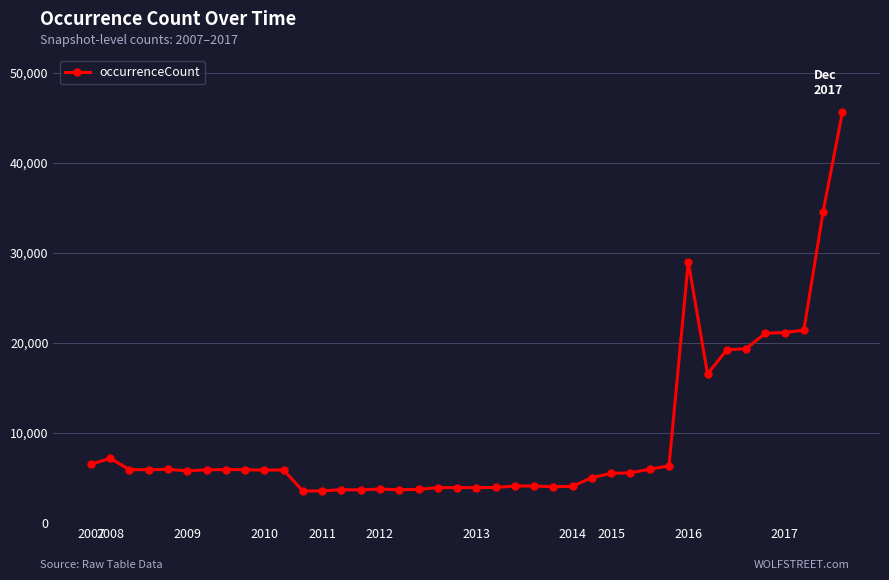

True or false: the data has more than 0 interior local peaks.

True